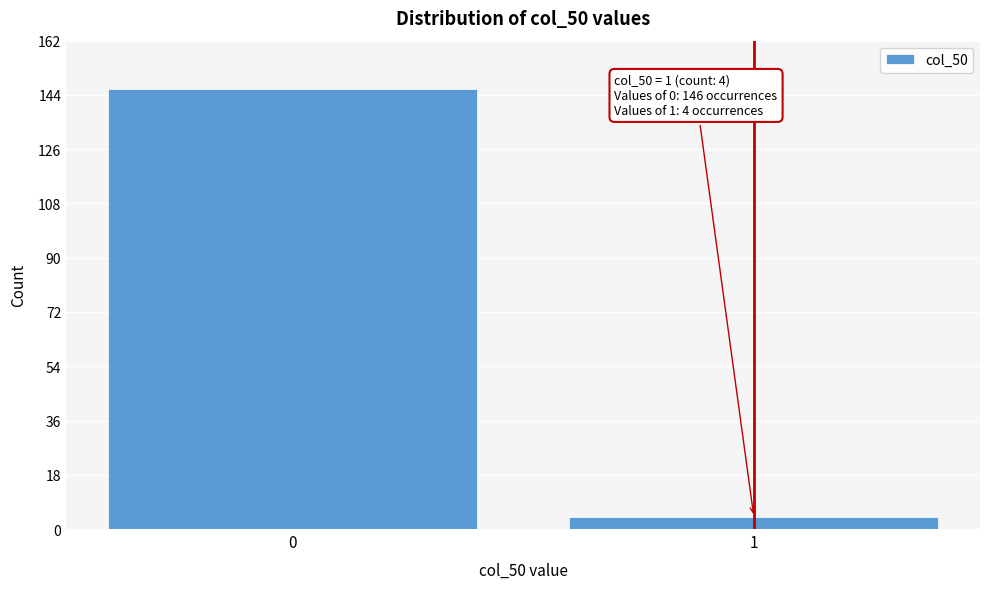

Reading left to right, extract all data points from this chart.

0=146	1=4